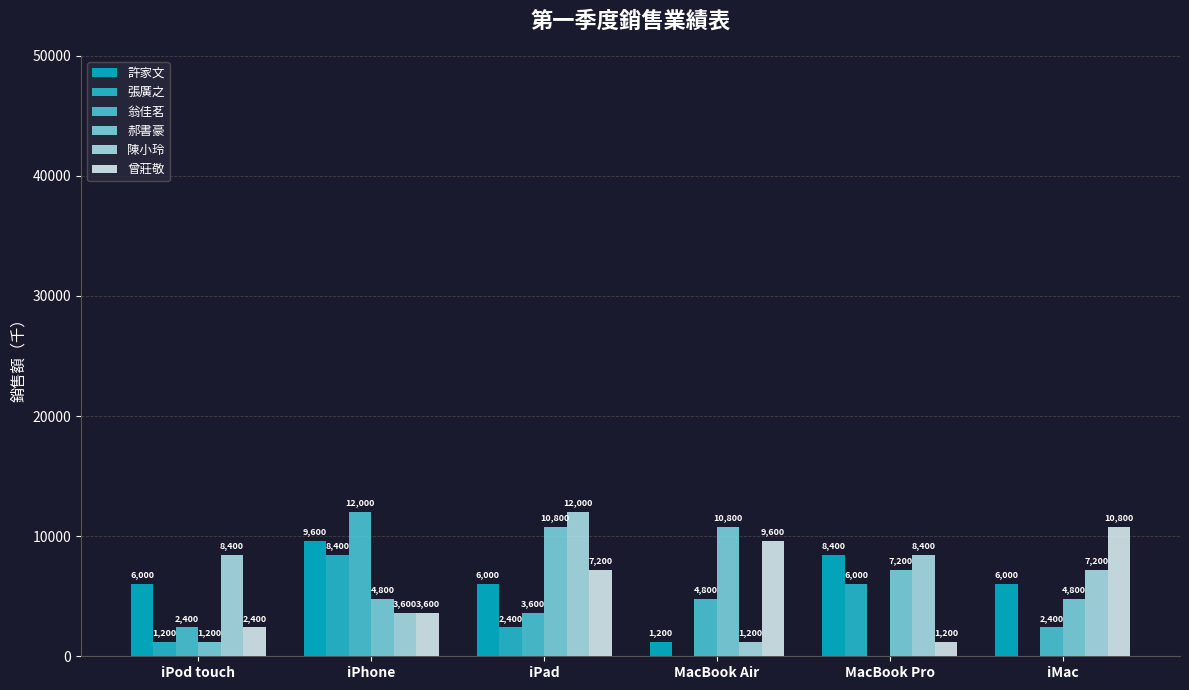

Which series has the largest total across all categories?

陳小玲